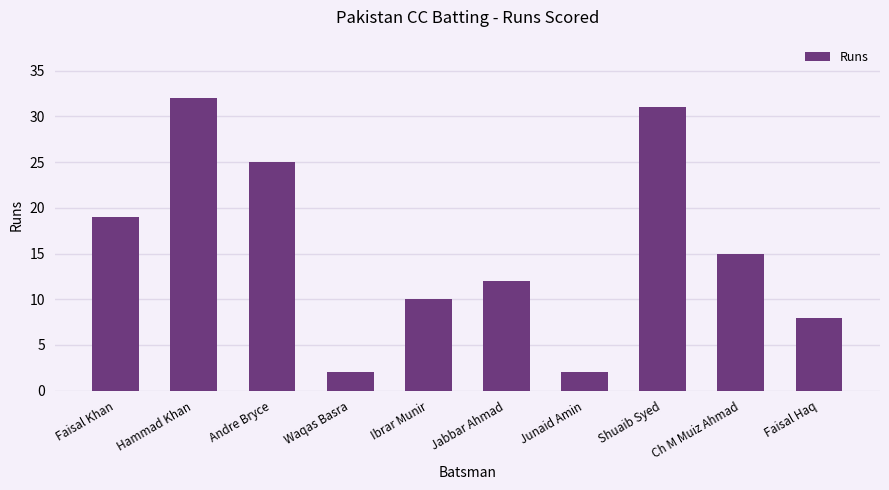

What is the value of the 6th bar from the left?

12